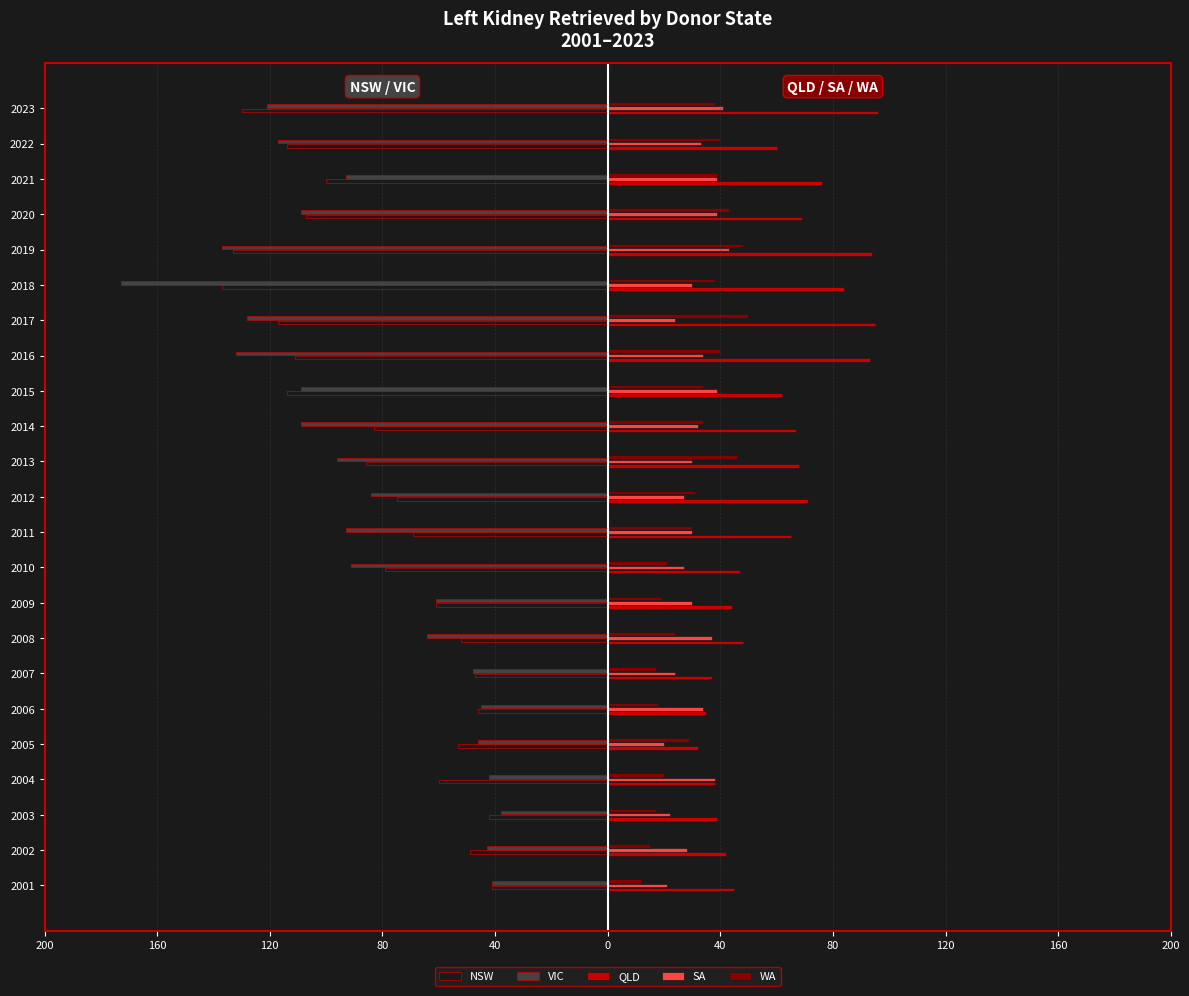

What are all the series names shown in the legend?

NSW, VIC, QLD, SA, WA